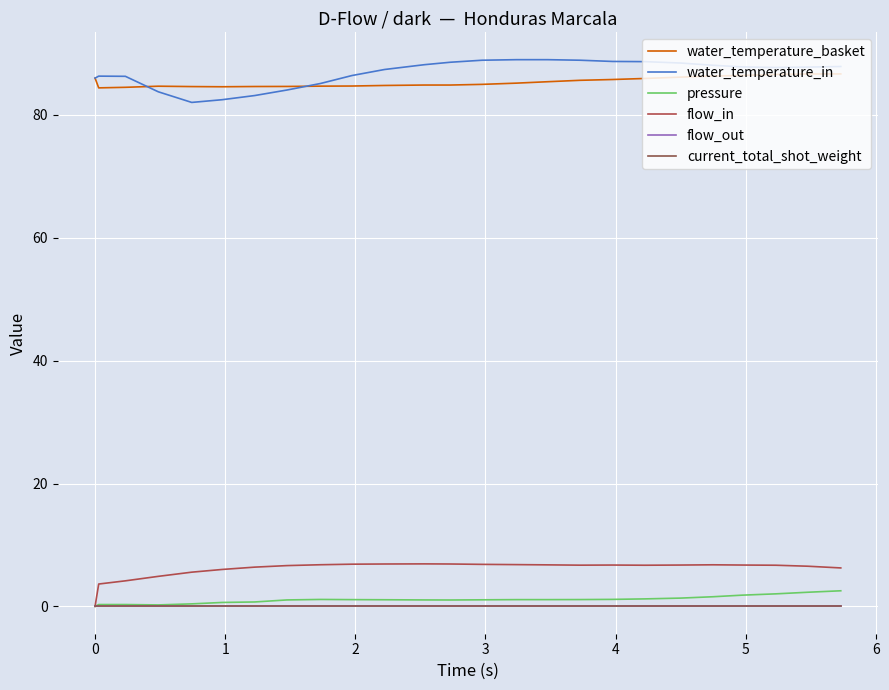

Does the chart display data point markers on the line(s)?

No